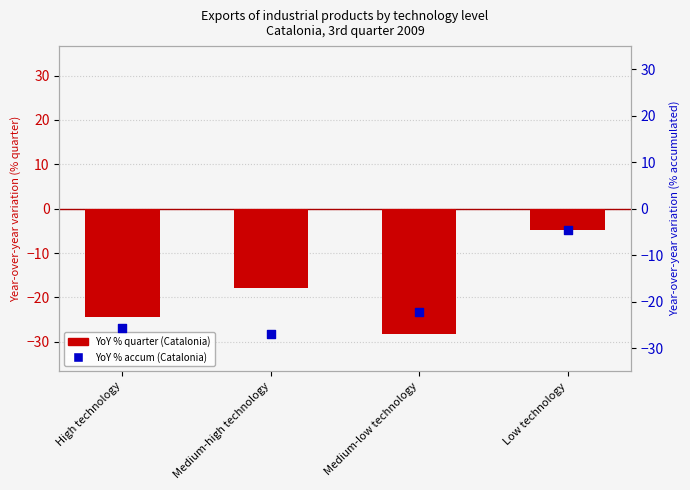

Which series reaches the minimum Y coordinate?

YoY % quarter (Catalonia)